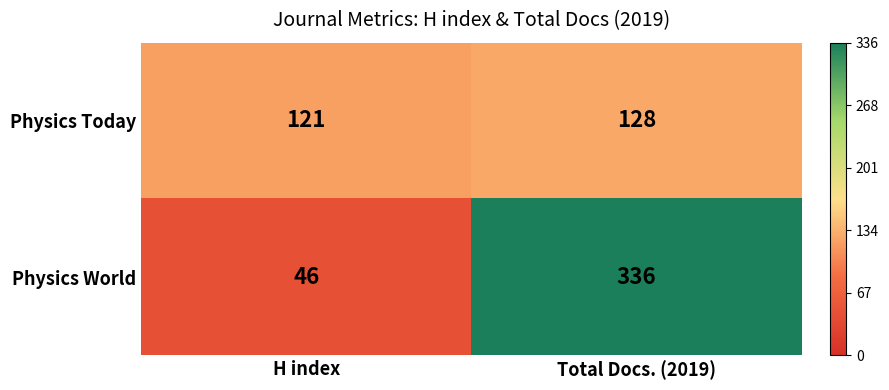

What is the sum of the Physics World values at H index and Total Docs. (2019)?

382